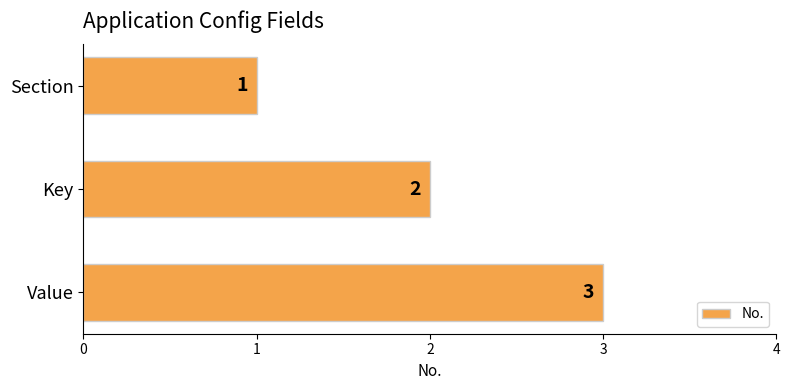

Approximately how many times larger is the value at Section compared to Key?

0.5